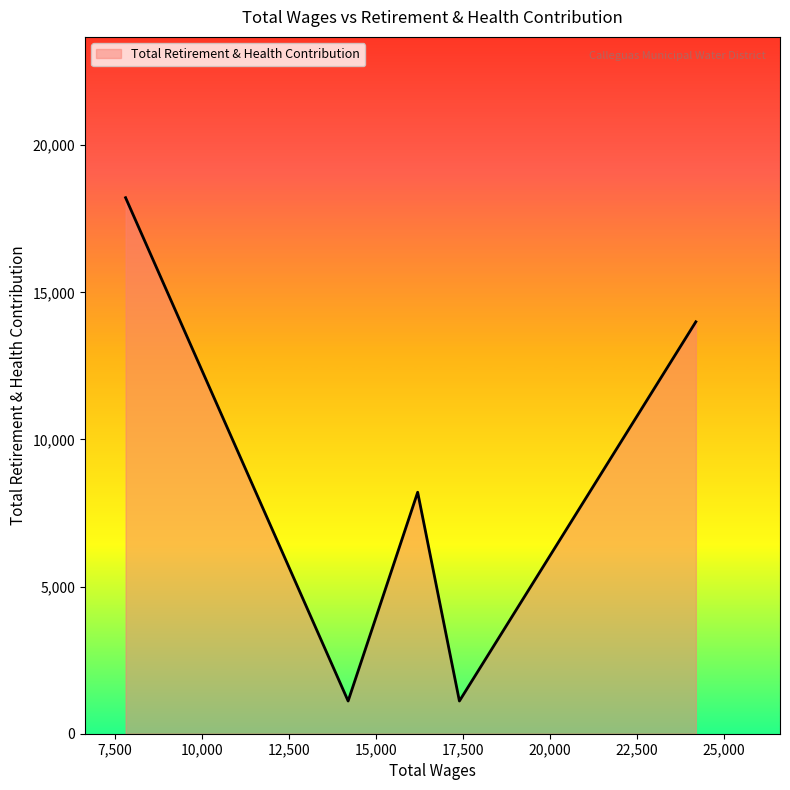

What is the difference between the second highest and second lowest values?

12887